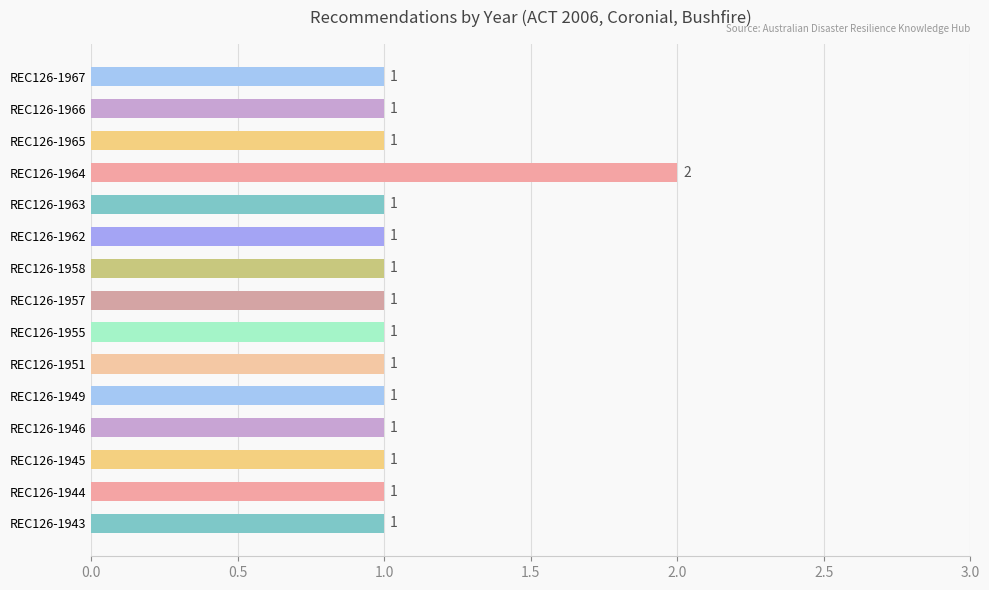

Approximately how many times larger is the value at REC126-1946 compared to REC126-1949?

1.0